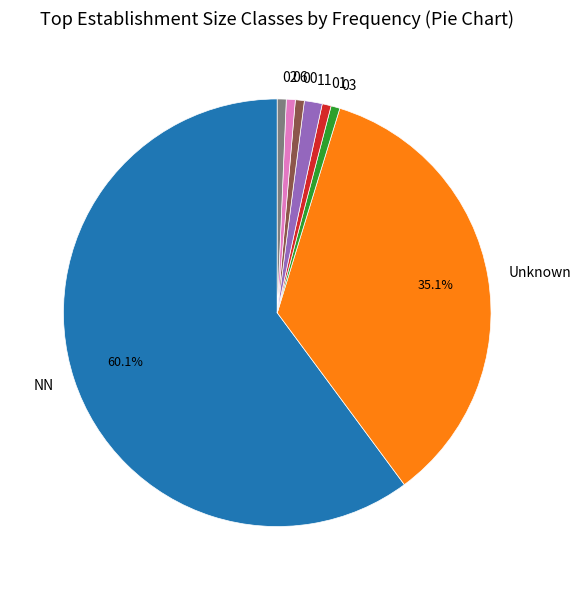

True or false: 00 accounts for 1% of the total.

True